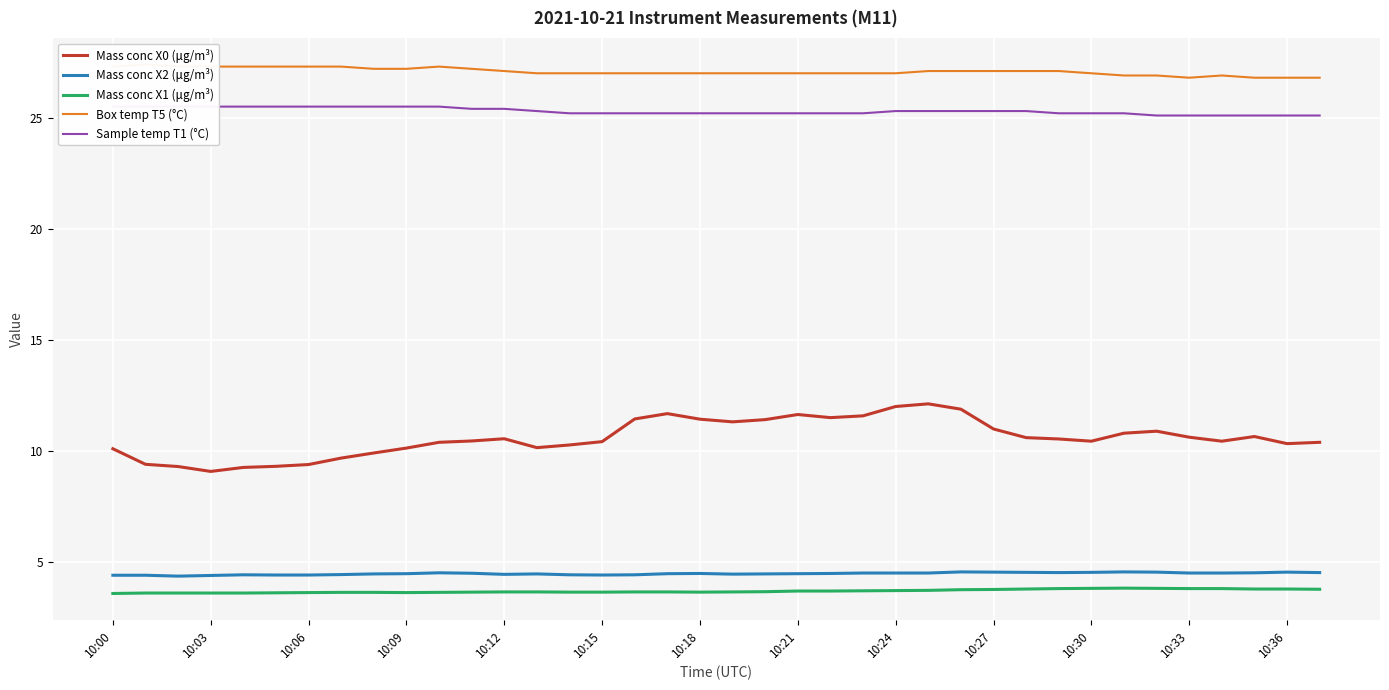

What is the minimum value for Sample temp T1 (°C)?

25.1